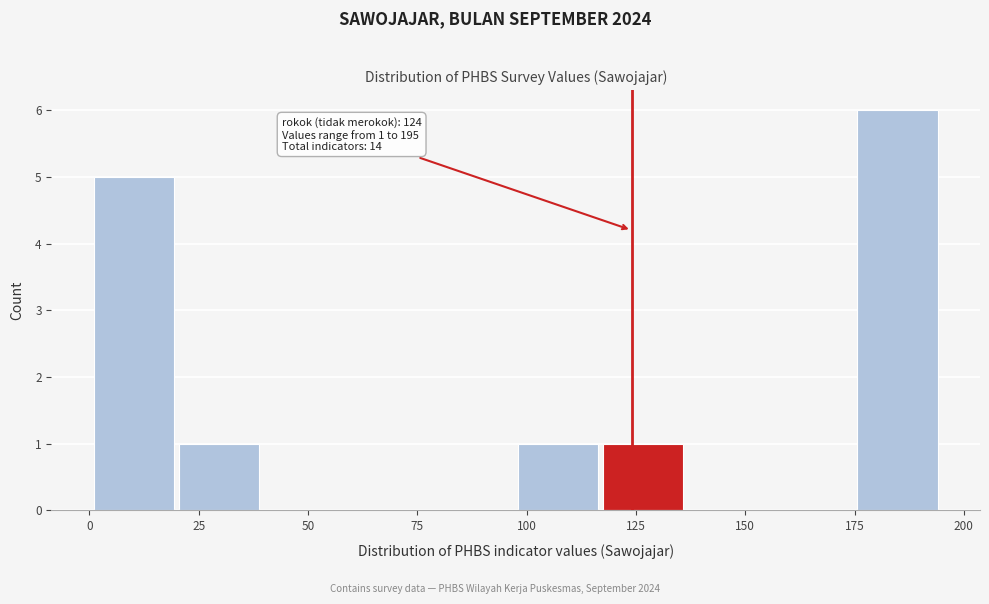

Read against the x-axis, roughly where is the centre of the tallest bar?

185